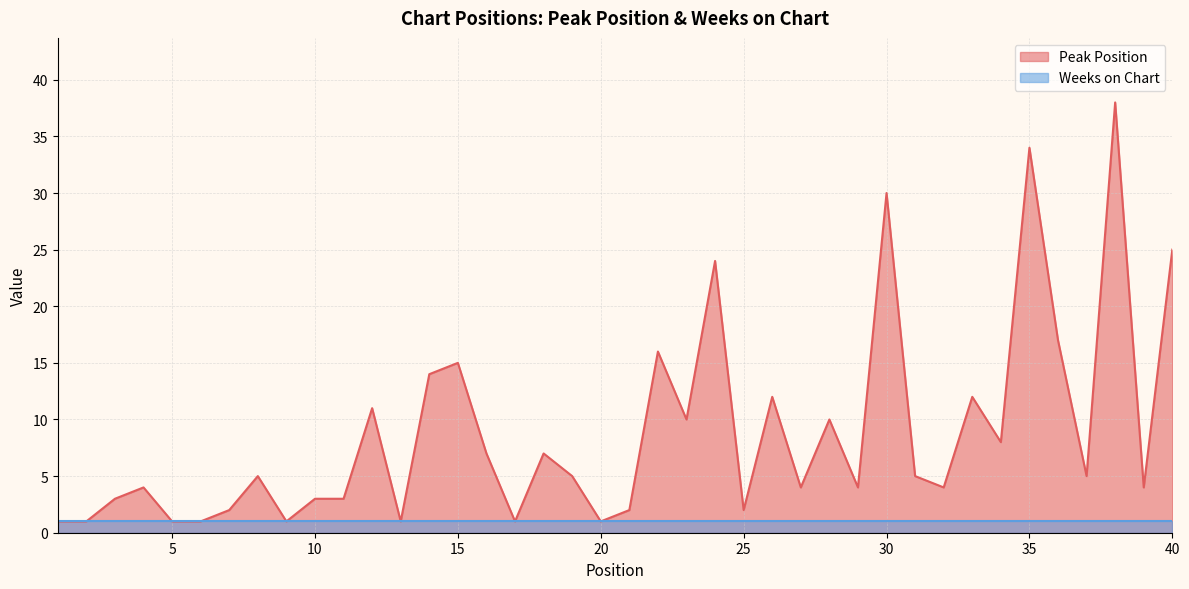

What is the difference between the maximum and second lowest values?

37